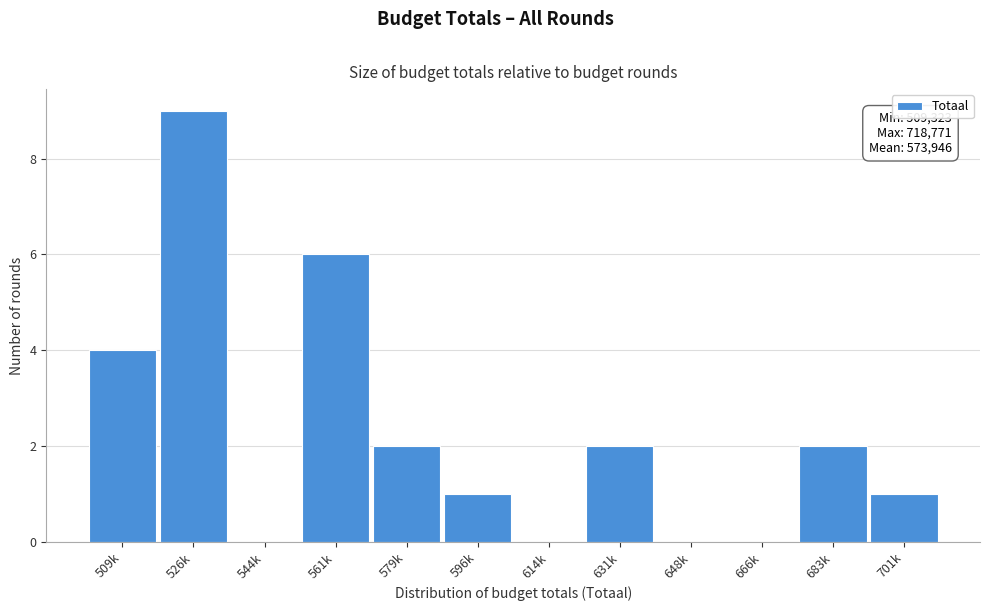

Reading left to right, list all the values displayed in this chart.

509k=4	526k=9	544k=0	561k=6	579k=2	596k=1	614k=0	631k=2	648k=0	666k=0	683k=2	701k=1